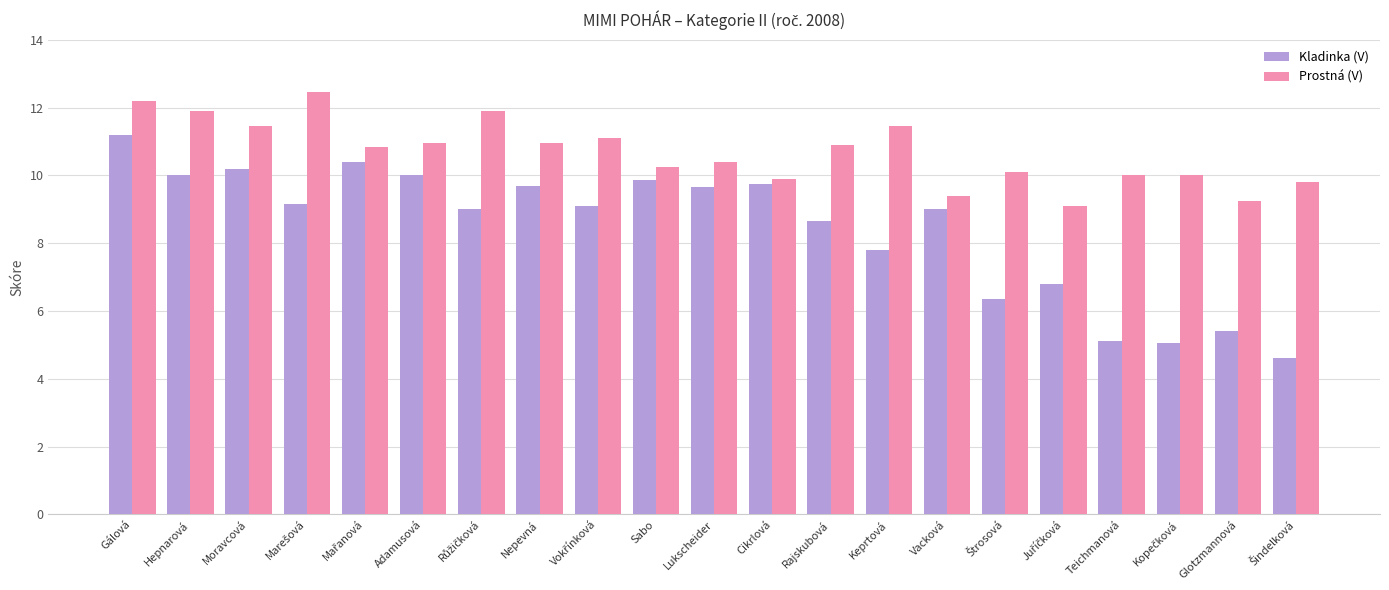

How many bars are there in total?

42